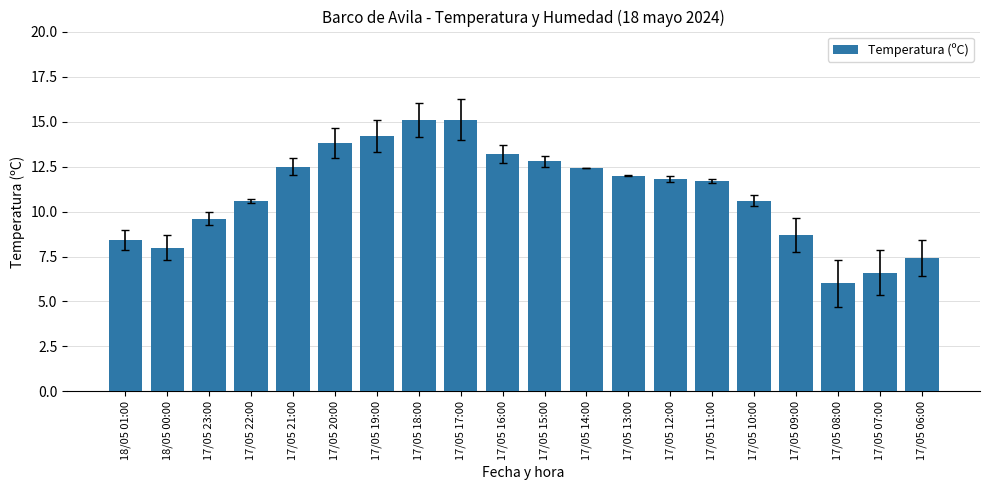

What is the label of the 11th bar from the right?

17/05 16:00